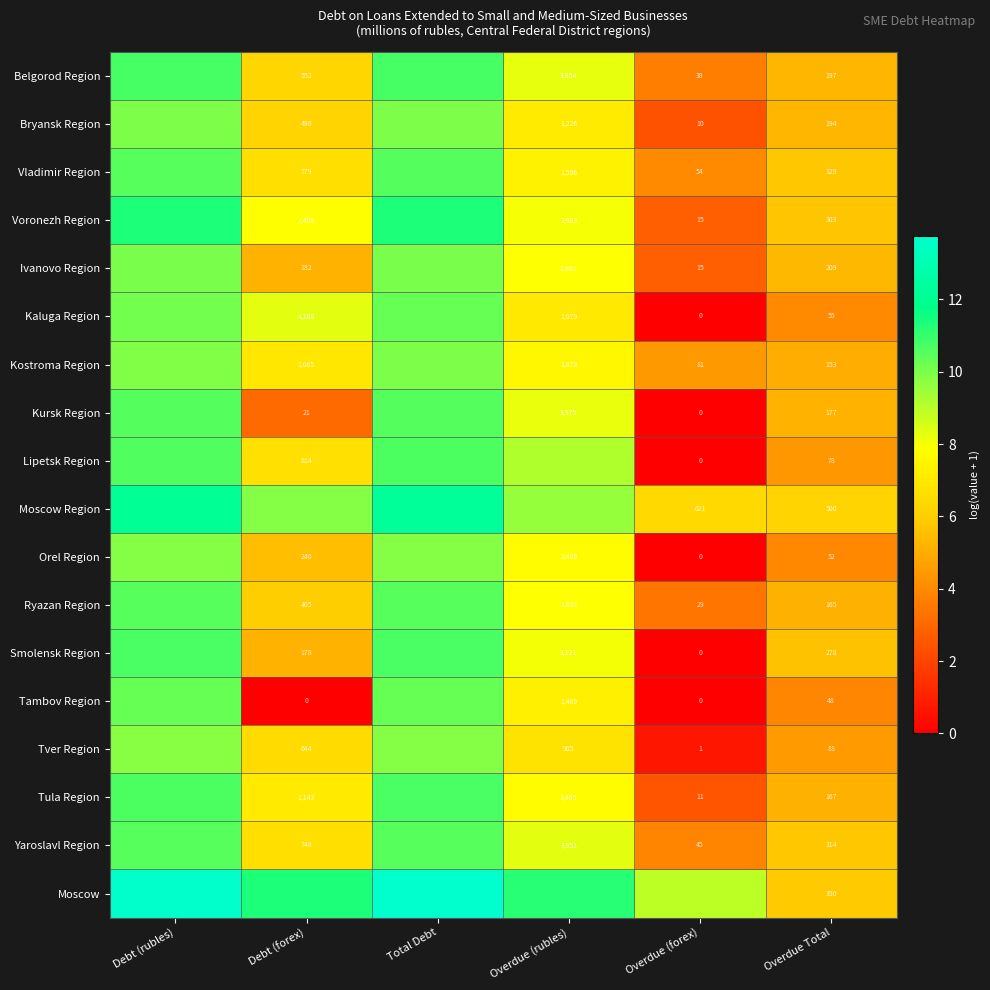

Is the value of Moscow Region at Overdue (forex) greater than the value of Orel Region at Debt (forex)?

Yes